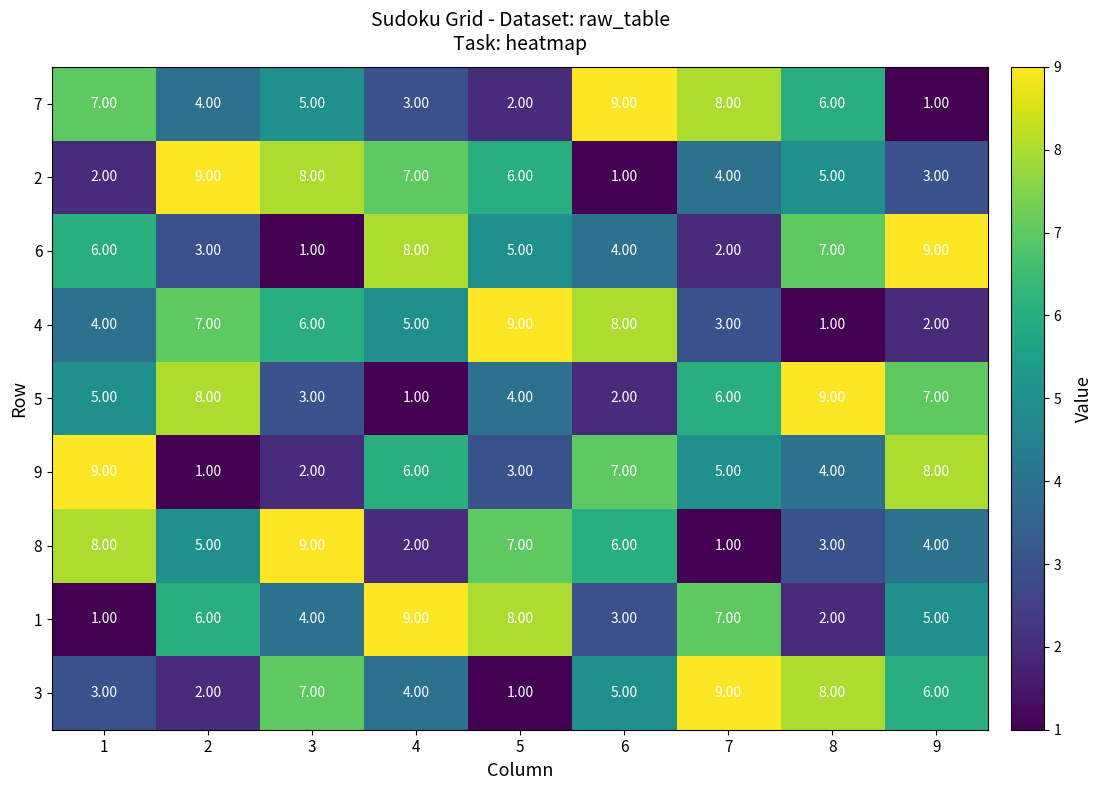

List the labels in order of 3 value, largest first.

7, 8, 3, 9, 6, 4, 1, 2, 5